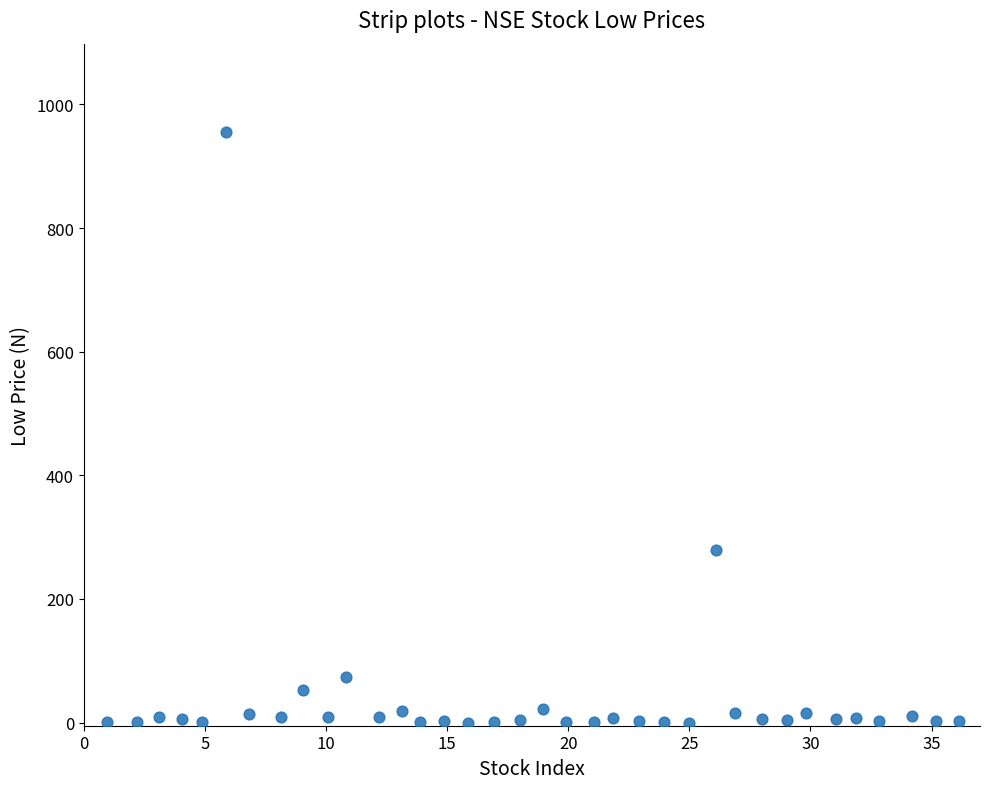

What is the range of Y values (max minus min)?

954.8